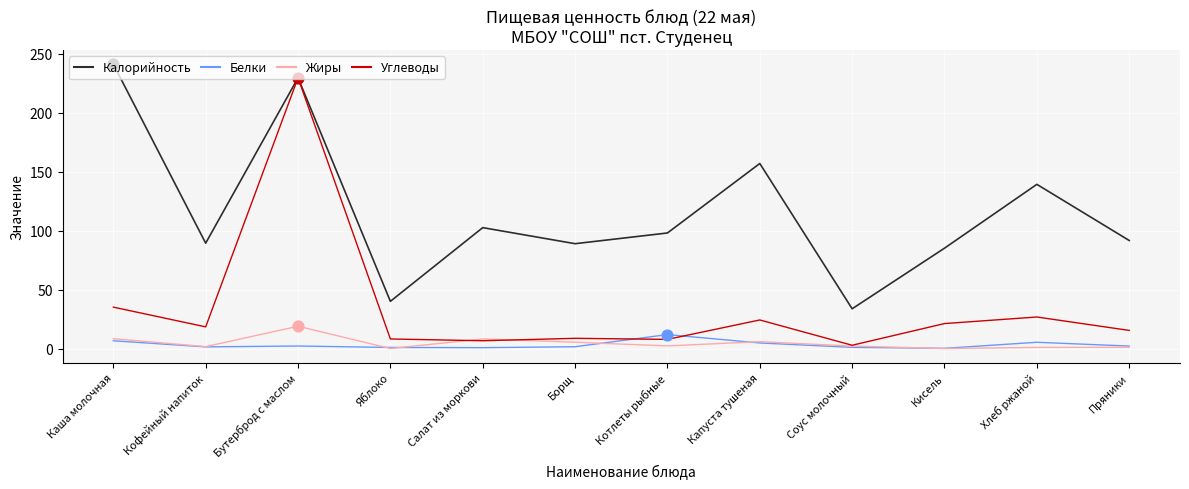

Which series has the widest spread of values?

Углеводы